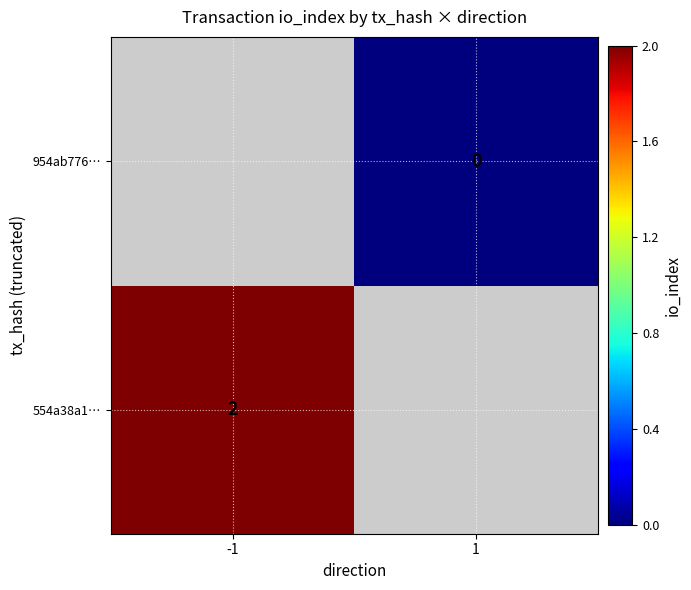

Is it true that 554a38a1… equals 3 at -1?

False